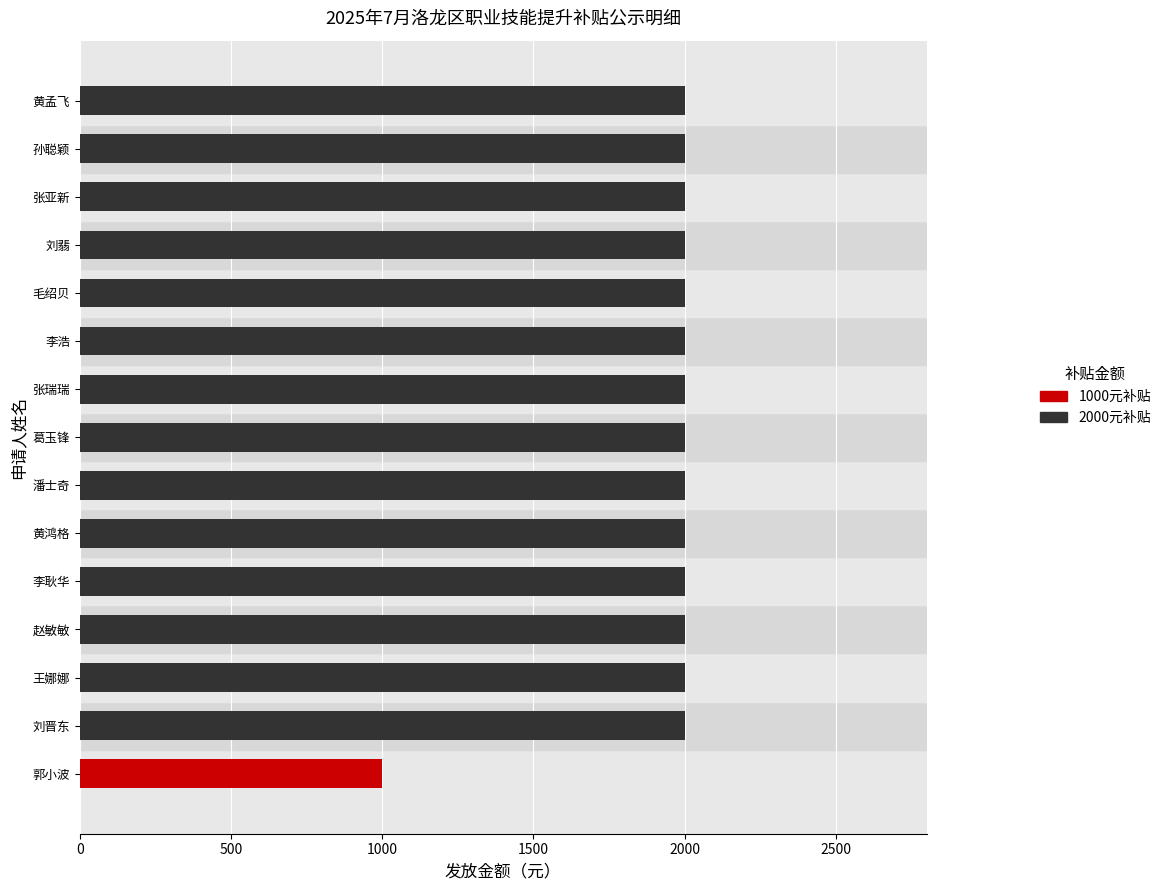

What position from the right is 黄鸿格?

10